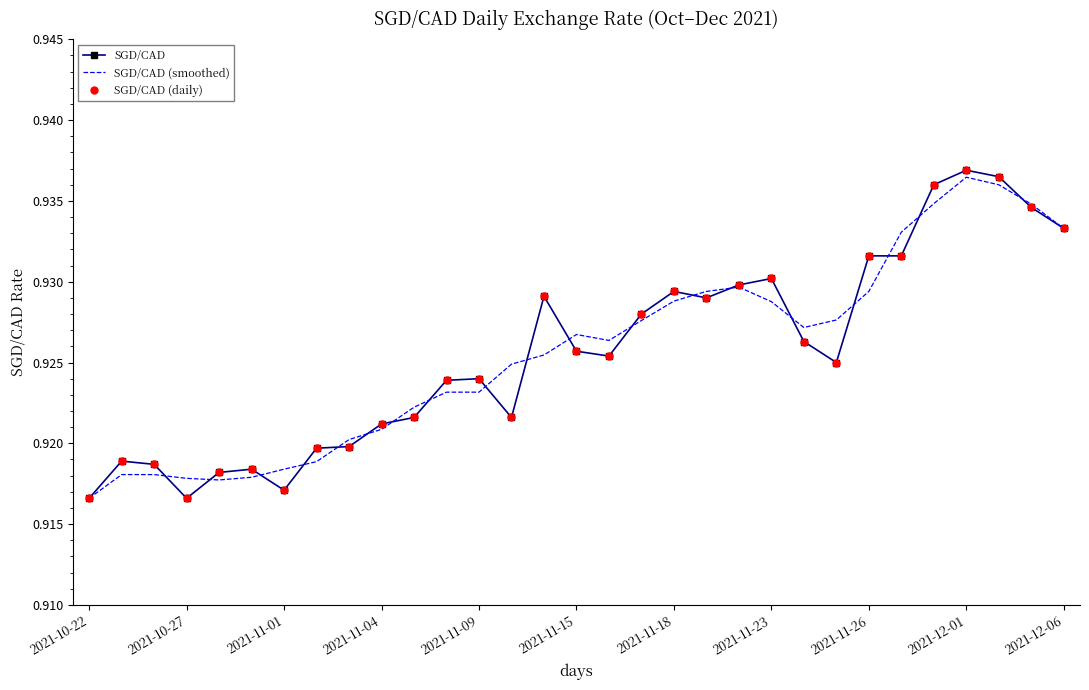

How many SGD/CAD (smoothed) values are between 0 and 1?

31